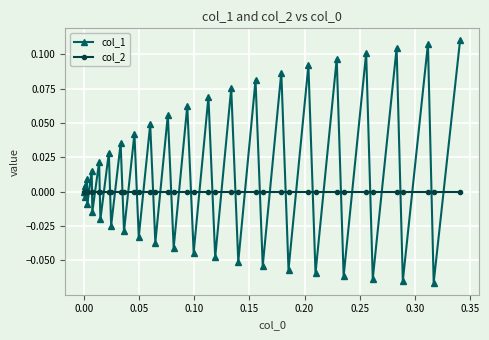

In col_1, how many points are higher than both neighbors (excluding endpoints)?

19